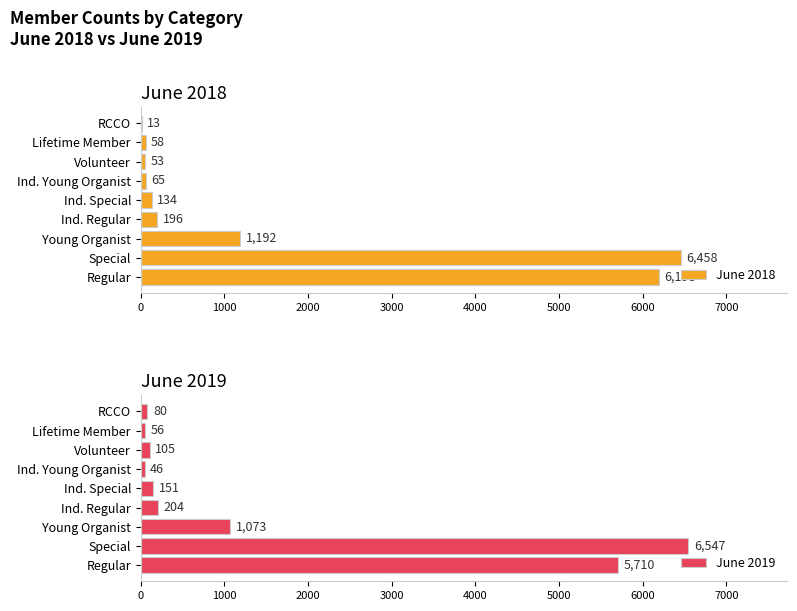

What is the value of the June 2019 bar at the 7th from the left?

105